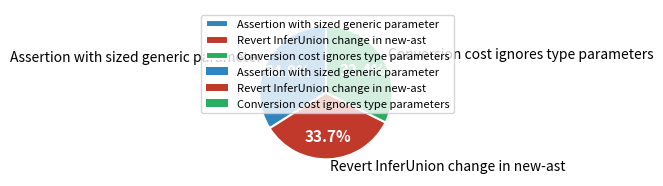

The Conversion cost ignores type parameters slice represents 32% of the pie. True or false?

True